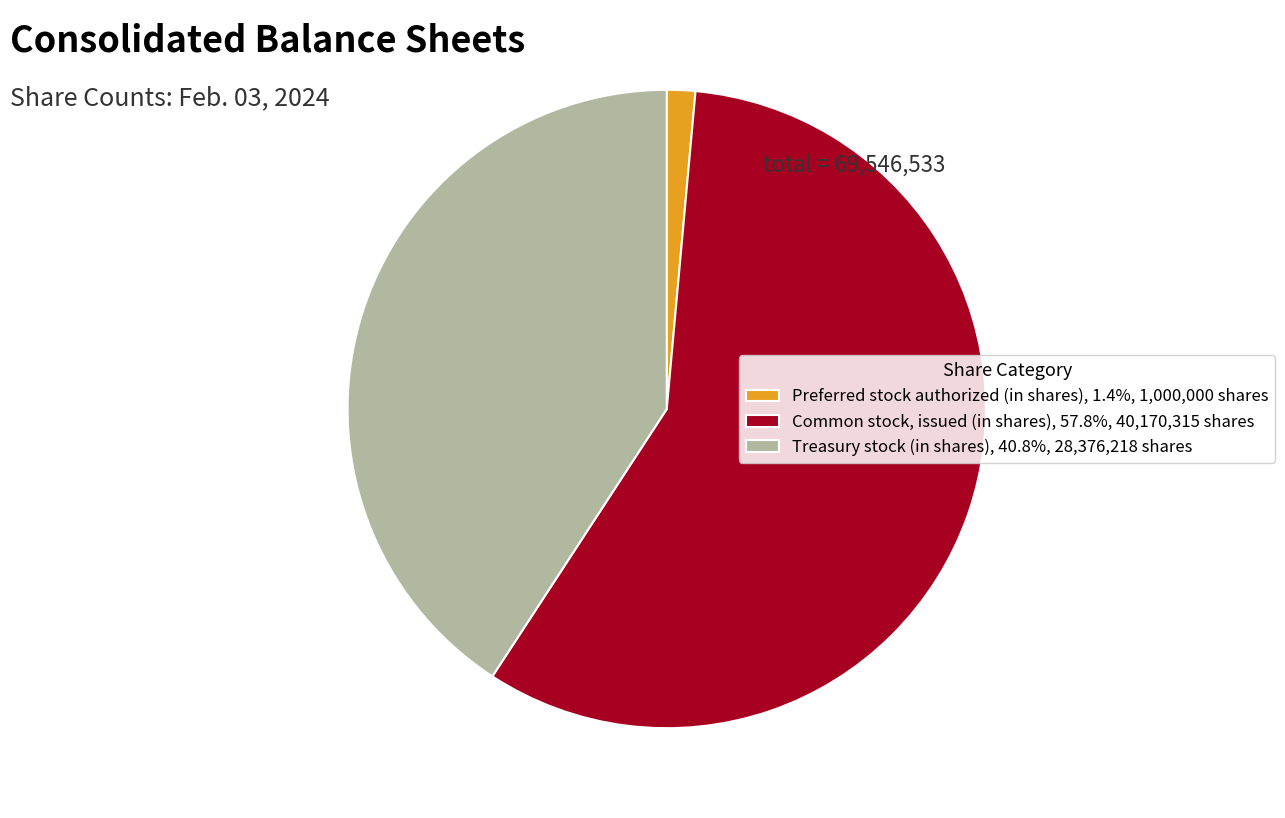

What is the smallest slice in the pie chart?

Preferred stock authorized (in shares)